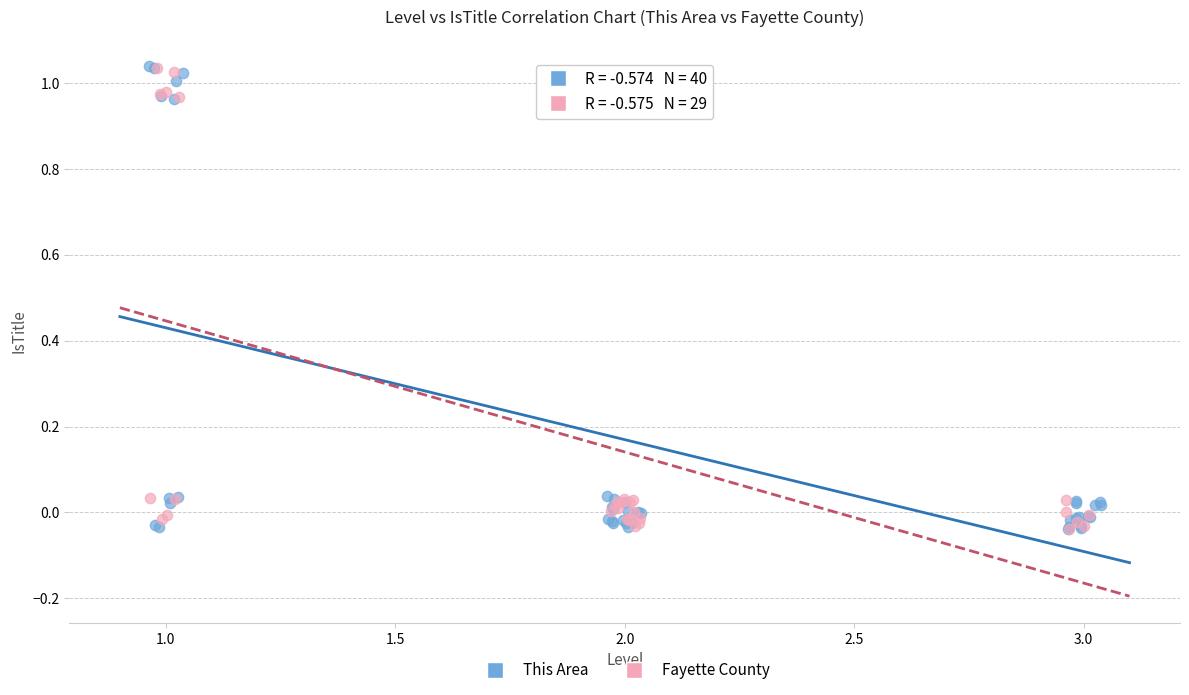

What are all the series names shown in the legend?

This Area, Fayette County